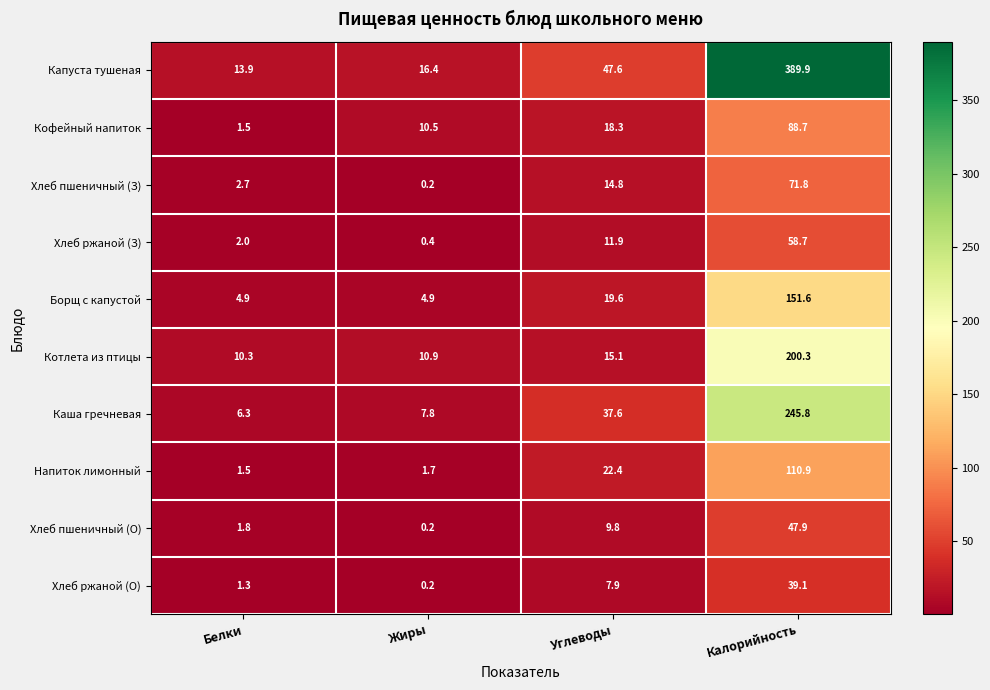

What is the difference between the maximum and minimum values in the Хлеб пшеничный (З) series?

71.6